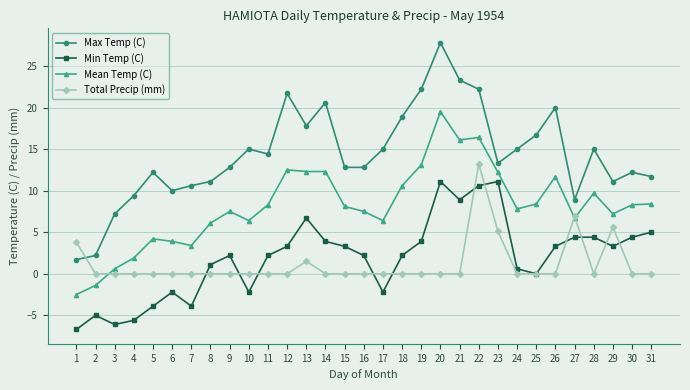

Rank the series by their maximum value, from highest to lowest.

Max Temp (C), Mean Temp (C), Total Precip (mm), Min Temp (C)